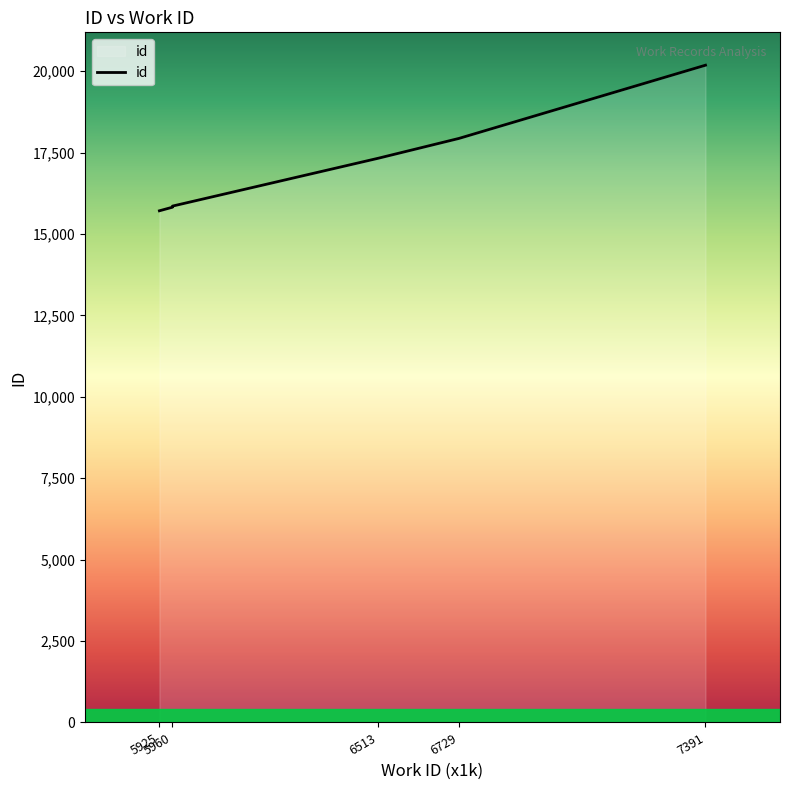

Reading left to right, what are all the values shown in this chart?

15712	15822	15847	15856	17327	17934	20183